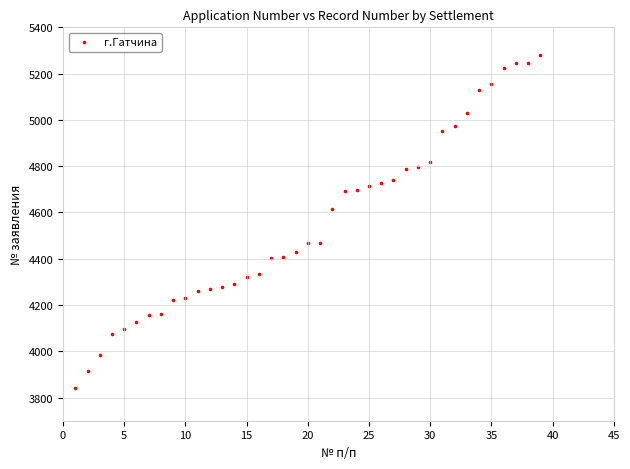

What is the range of Y values (max minus min)?

1440